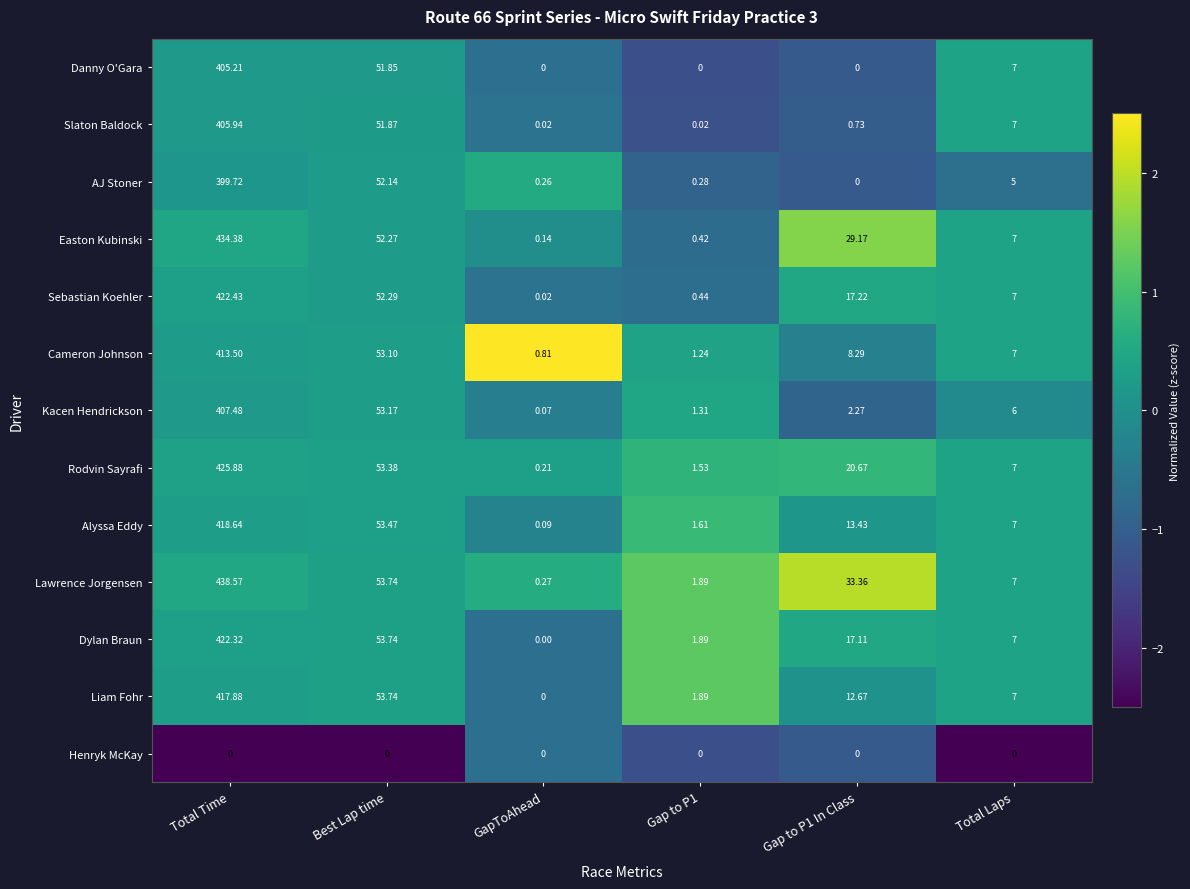

Which category has the highest value in the Danny O'Gara series?

Total Time